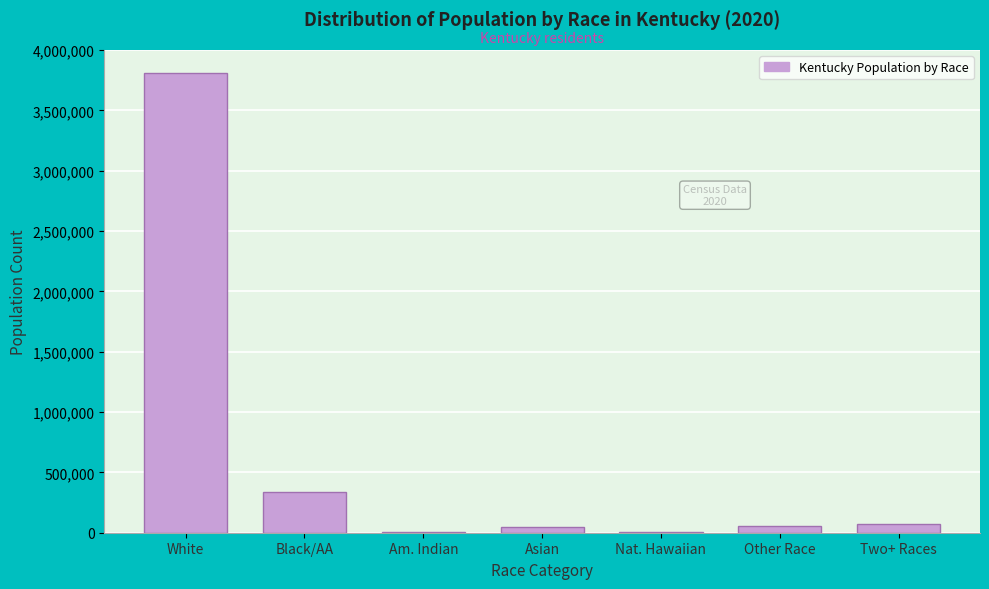

Which label corresponds to the largest value in the chart?

White